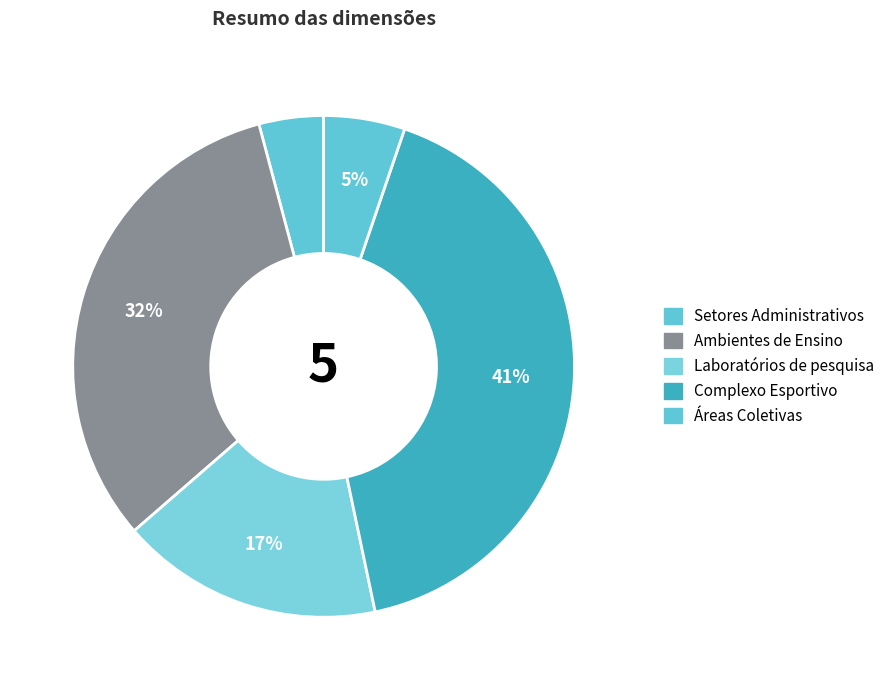

Count the number of slices in the pie.

5